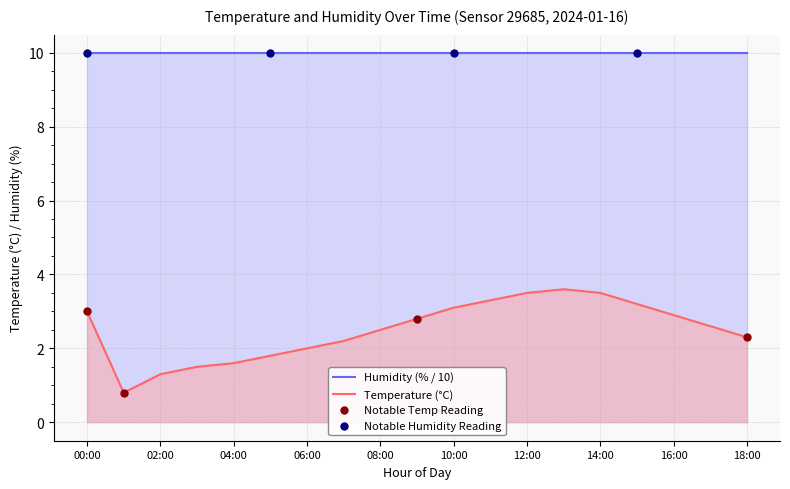

What is the change in value from 04:00 to 06:00?

+0.4